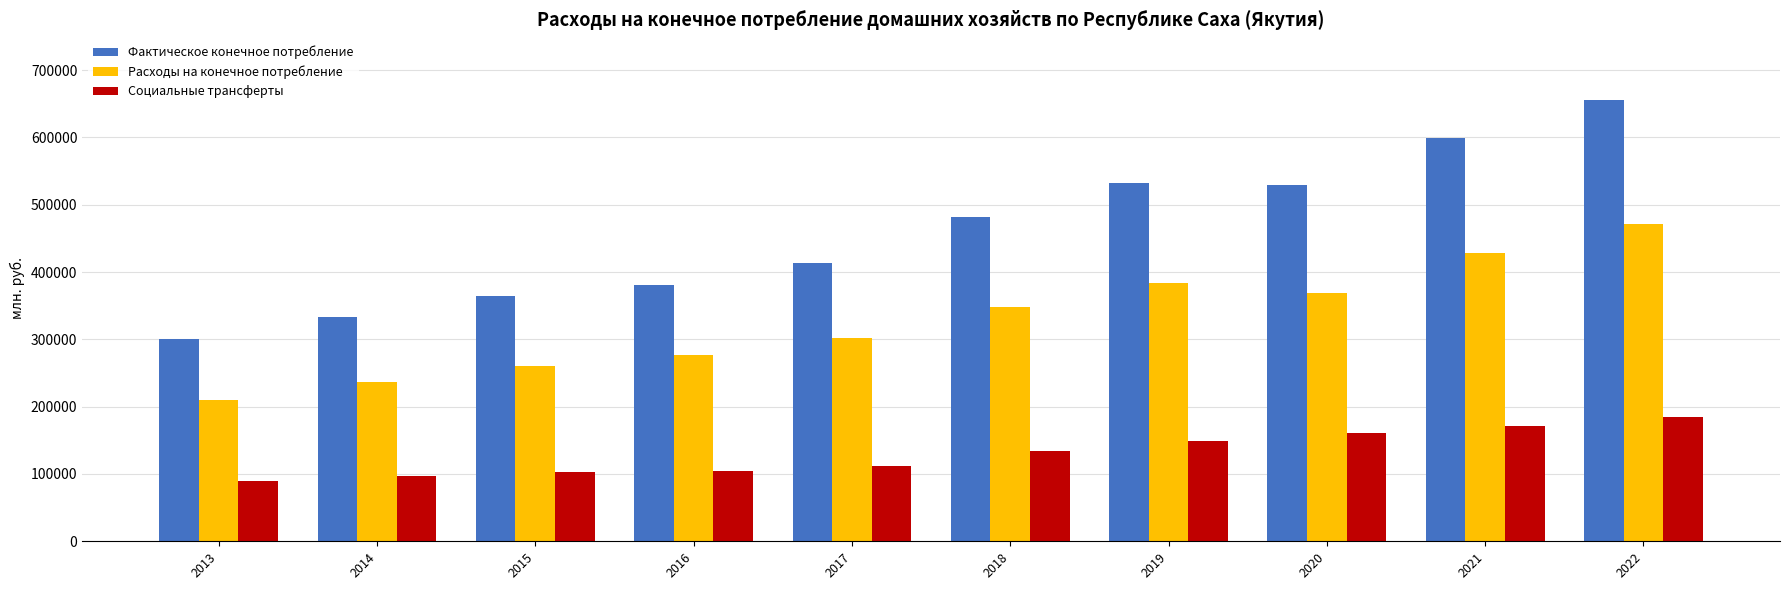

How many data points in Фактическое конечное потребление are above 482055?

5